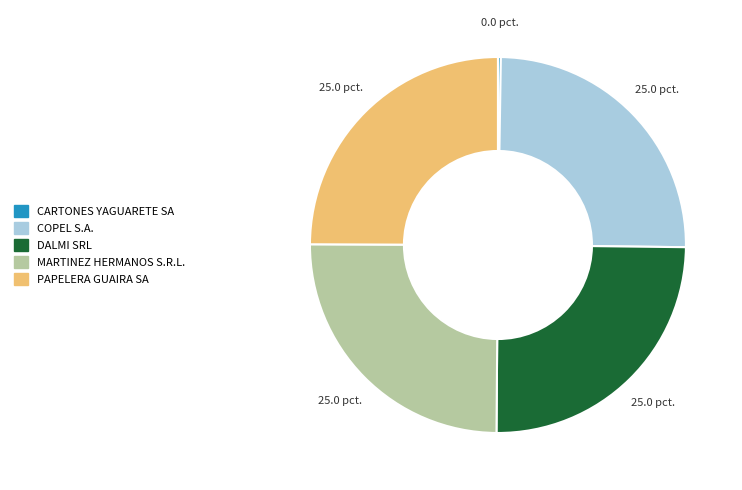

Does any single category account for the majority?

No